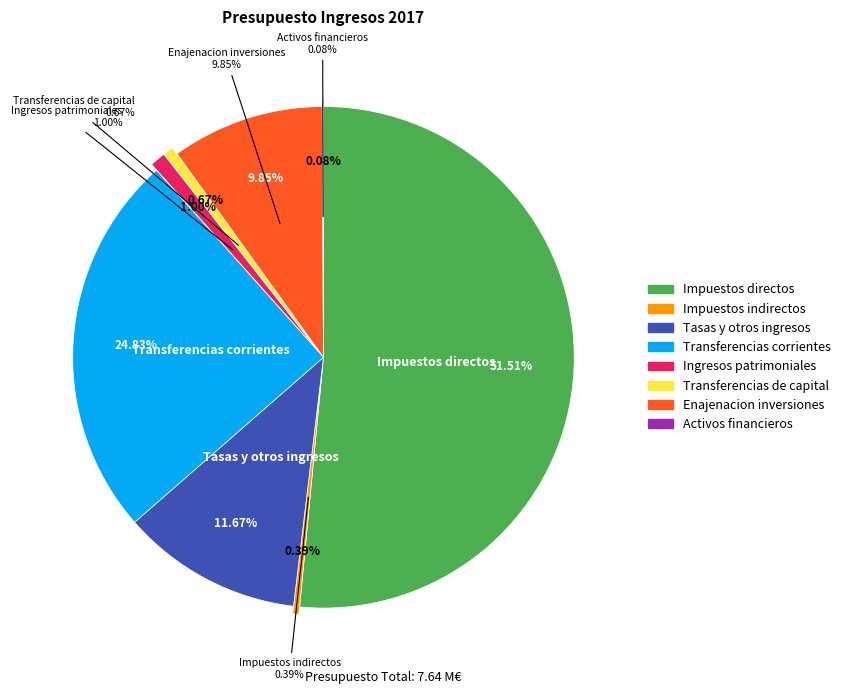

The Enajenacion inversiones slice represents 1% of the pie. True or false?

False